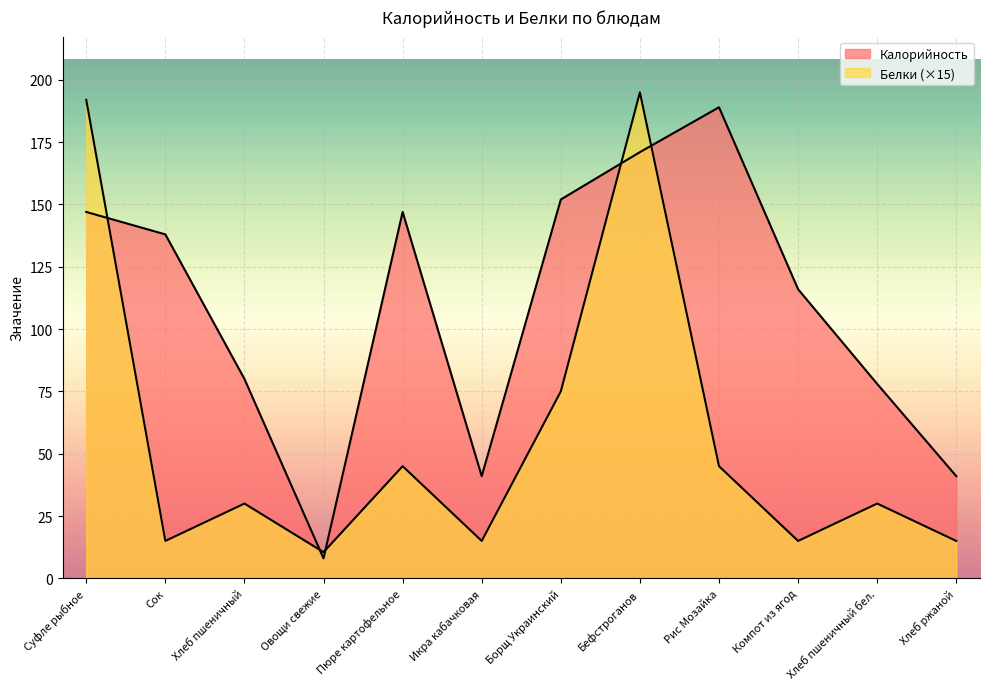

Is the value of Калорийность at Бефстроганов greater than the value of Белки at Компот из ягод?

Yes